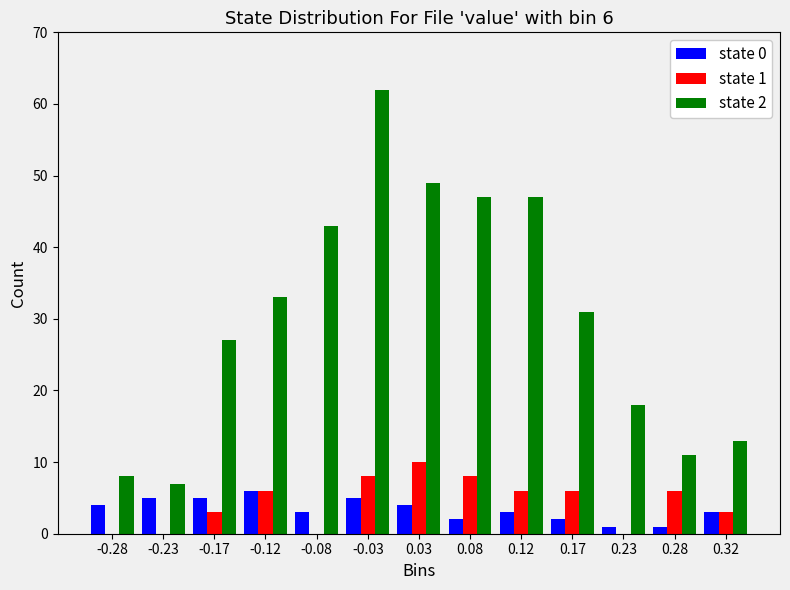

The value of state 1 at 0.03 is 15. True or false?

False